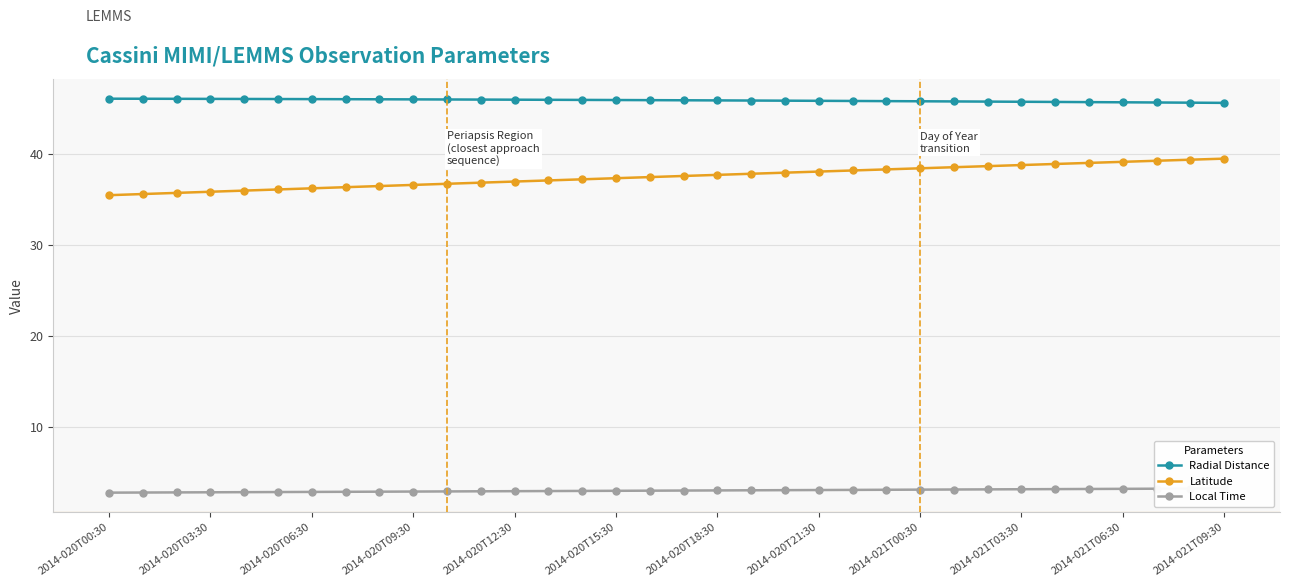

At 23, list the series in order from smallest to largest.

Local Time, Latitude, Radial Distance